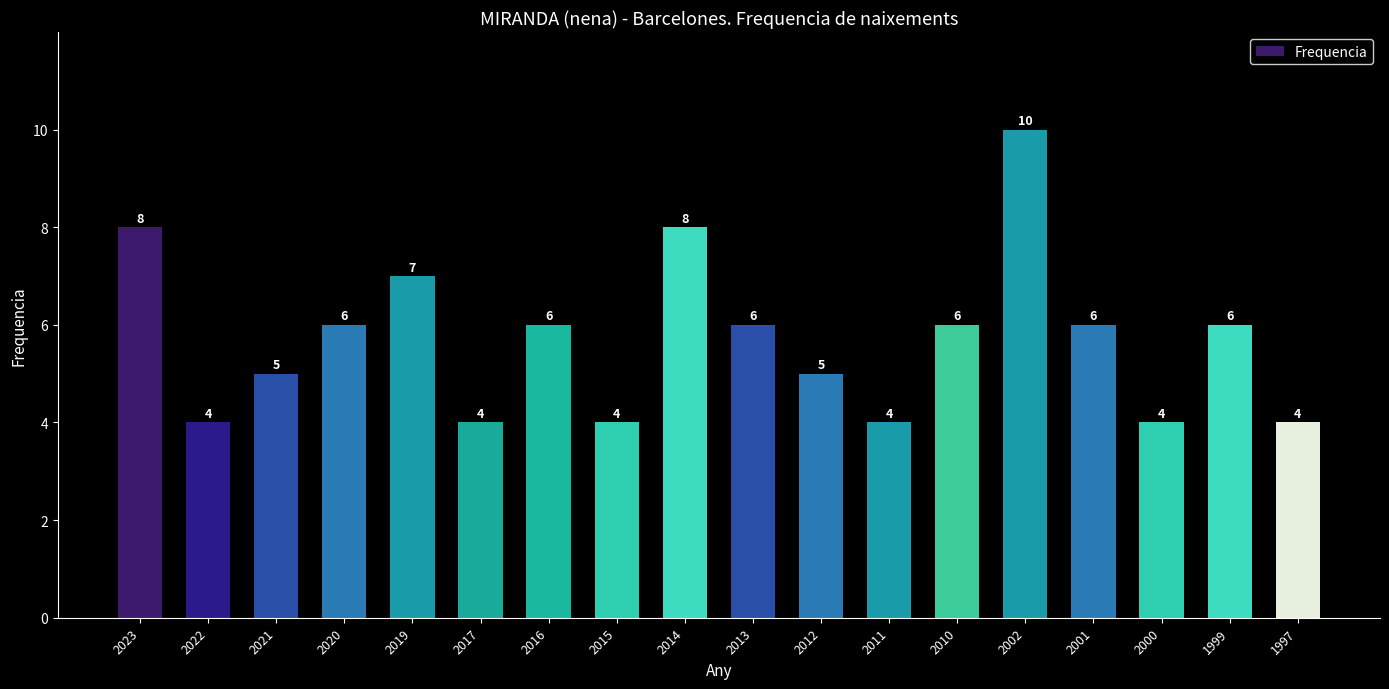

Are the bars horizontal?

No